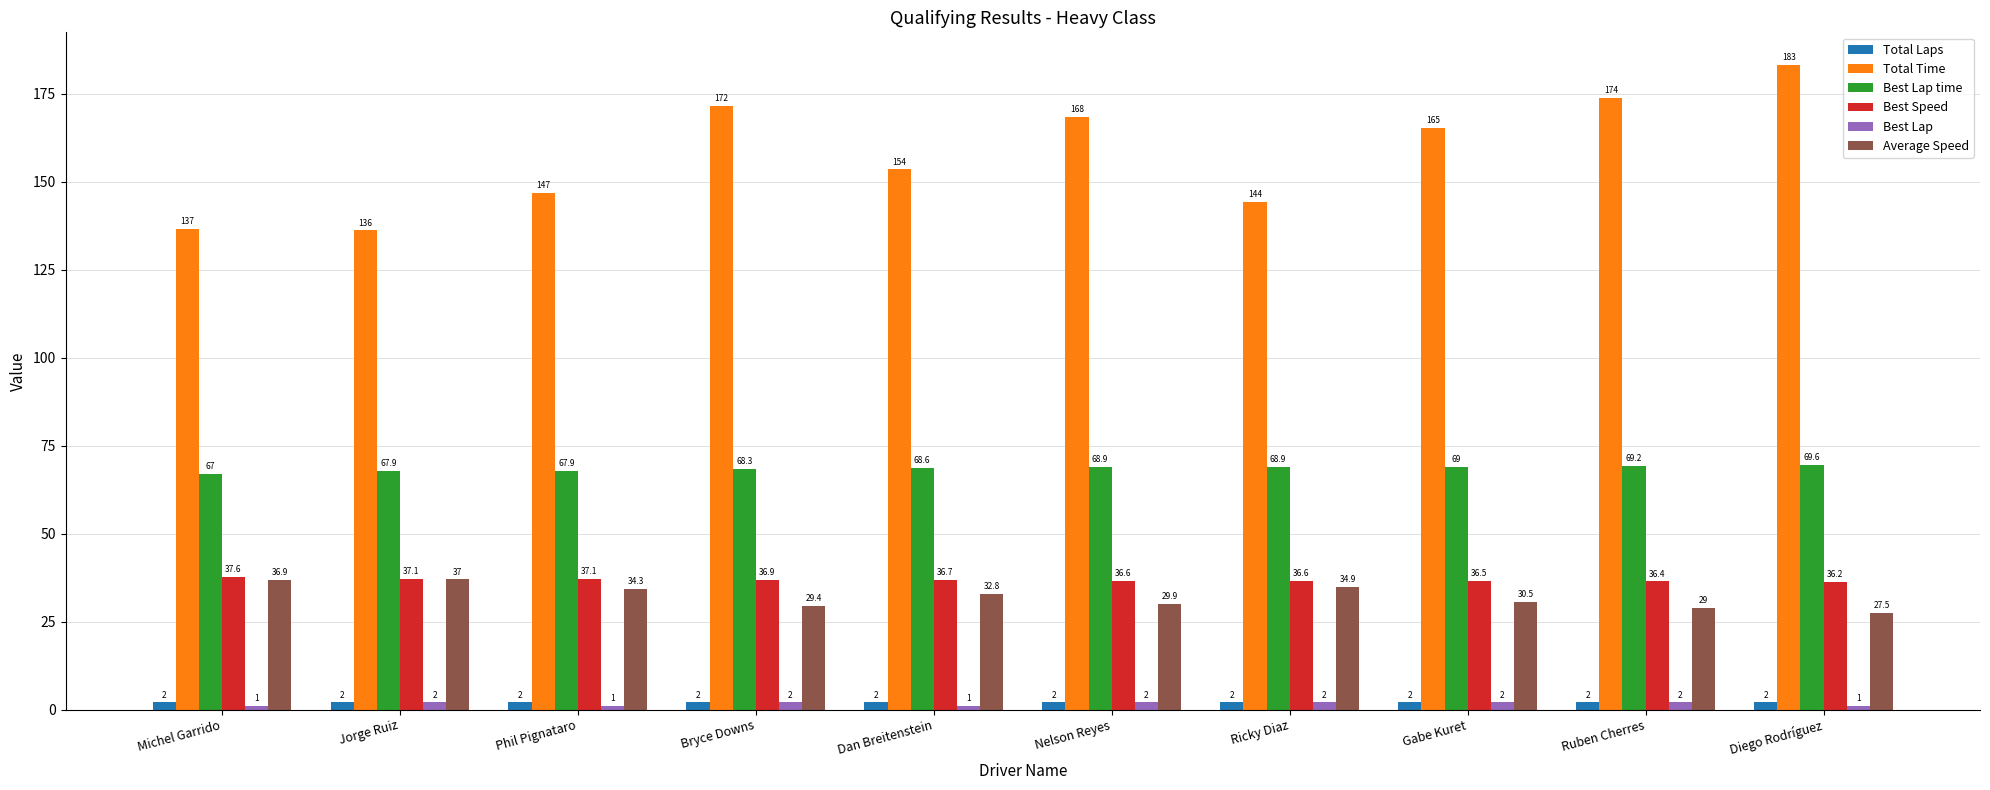

At which category is the sum across all series the highest?

Diego Rodríguez